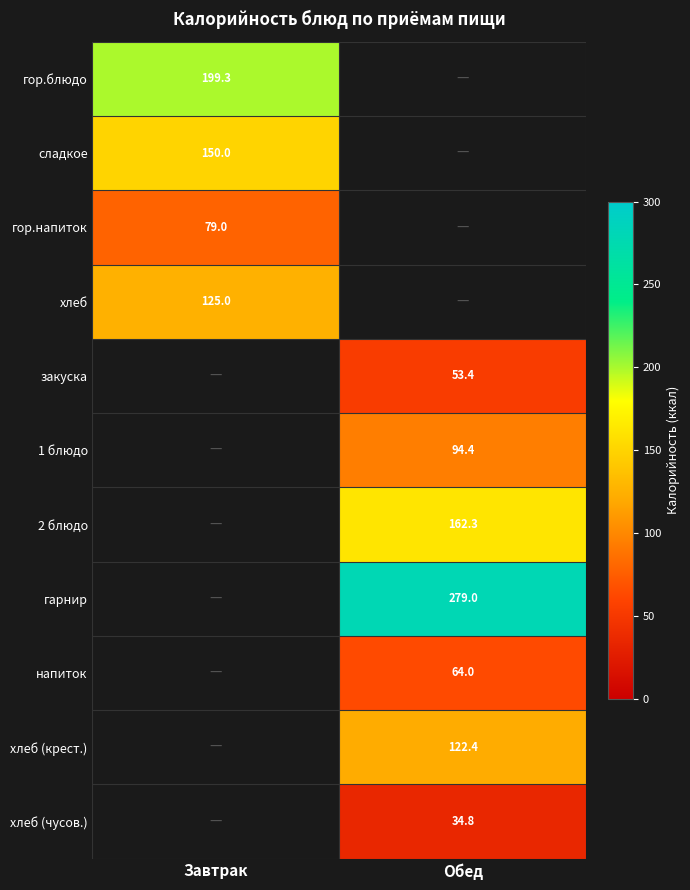

Is the value of гор.блюдо at Завтрак greater than the value of сладкое at Завтрак?

Yes